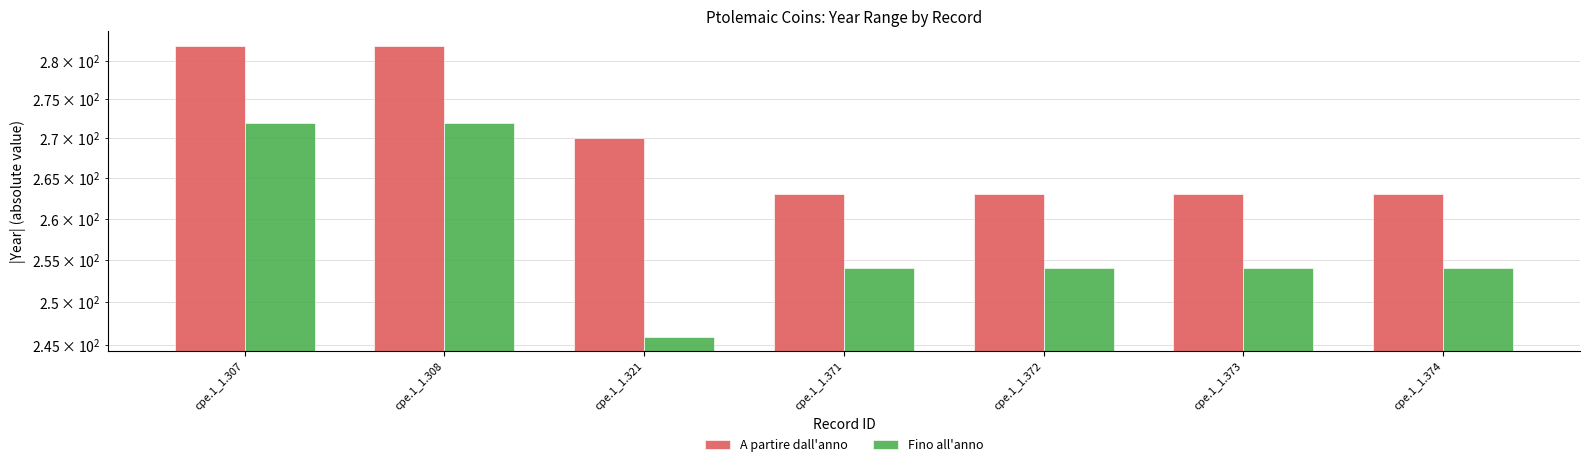

What is the value of the Fino all'anno bar at the 2nd from the left?

272